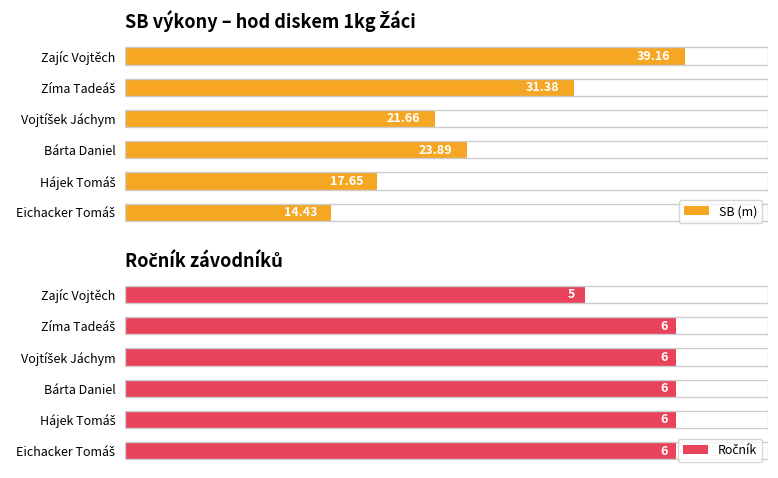

At which label does SB (m) reach its peak?

Zajíc Vojtěch